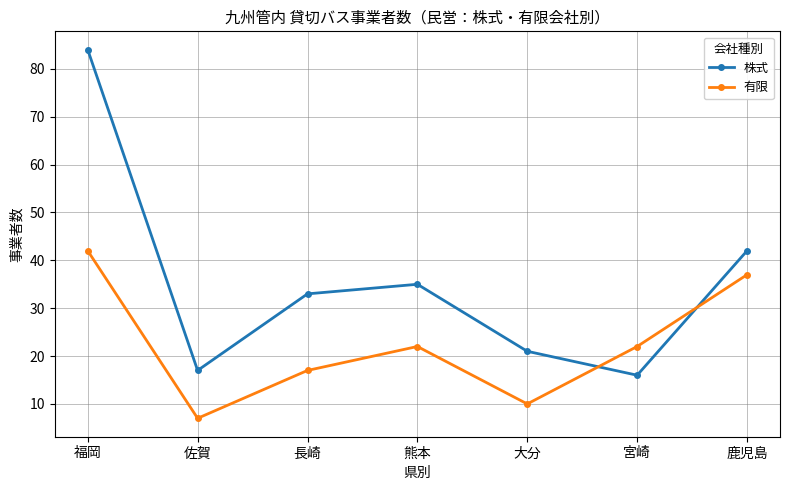

List the series in order of their overall mean, highest first.

株式, 有限